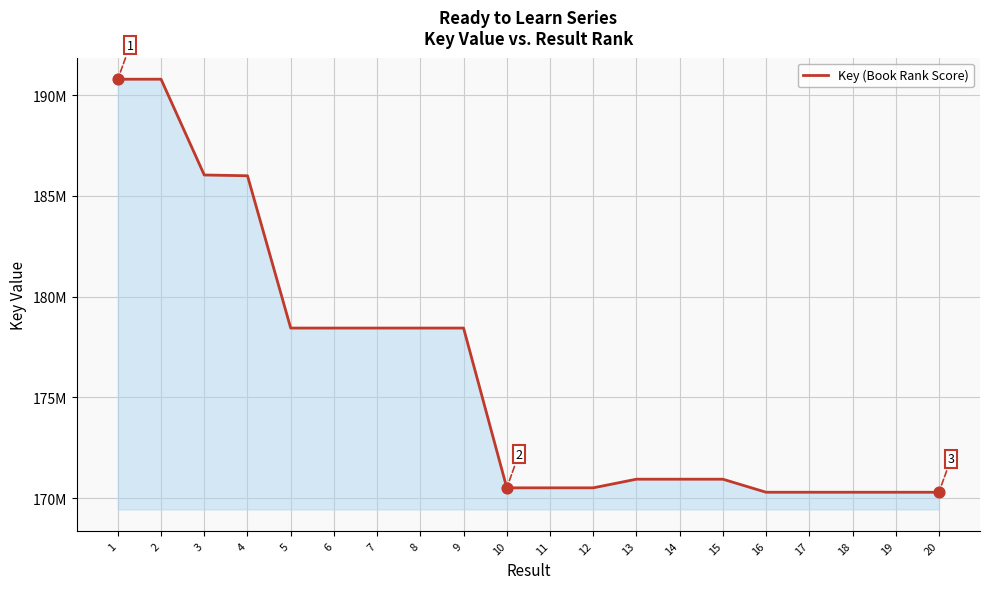

What is the change in value from 3 to 15?

-15101638